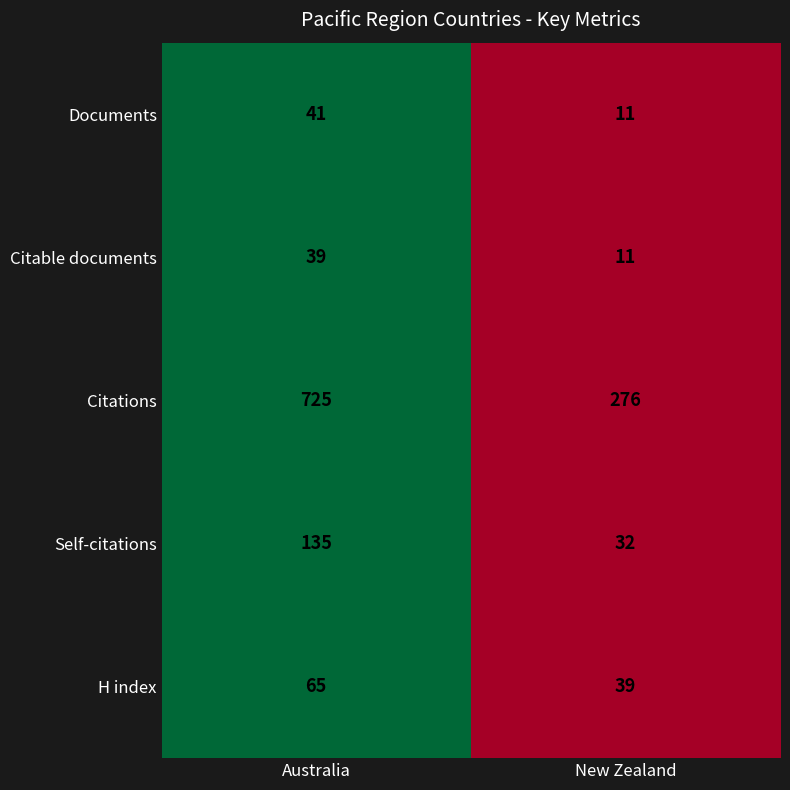

Where is Self-citations nearest to the value 83?

New Zealand